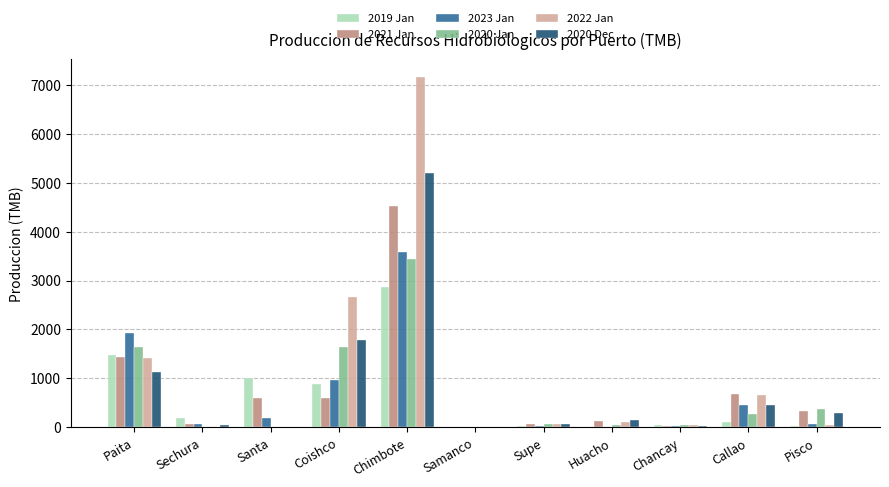

Is the value of 2022 Jan at Sechura greater than the value of 2019 Jan at Coishco?

No